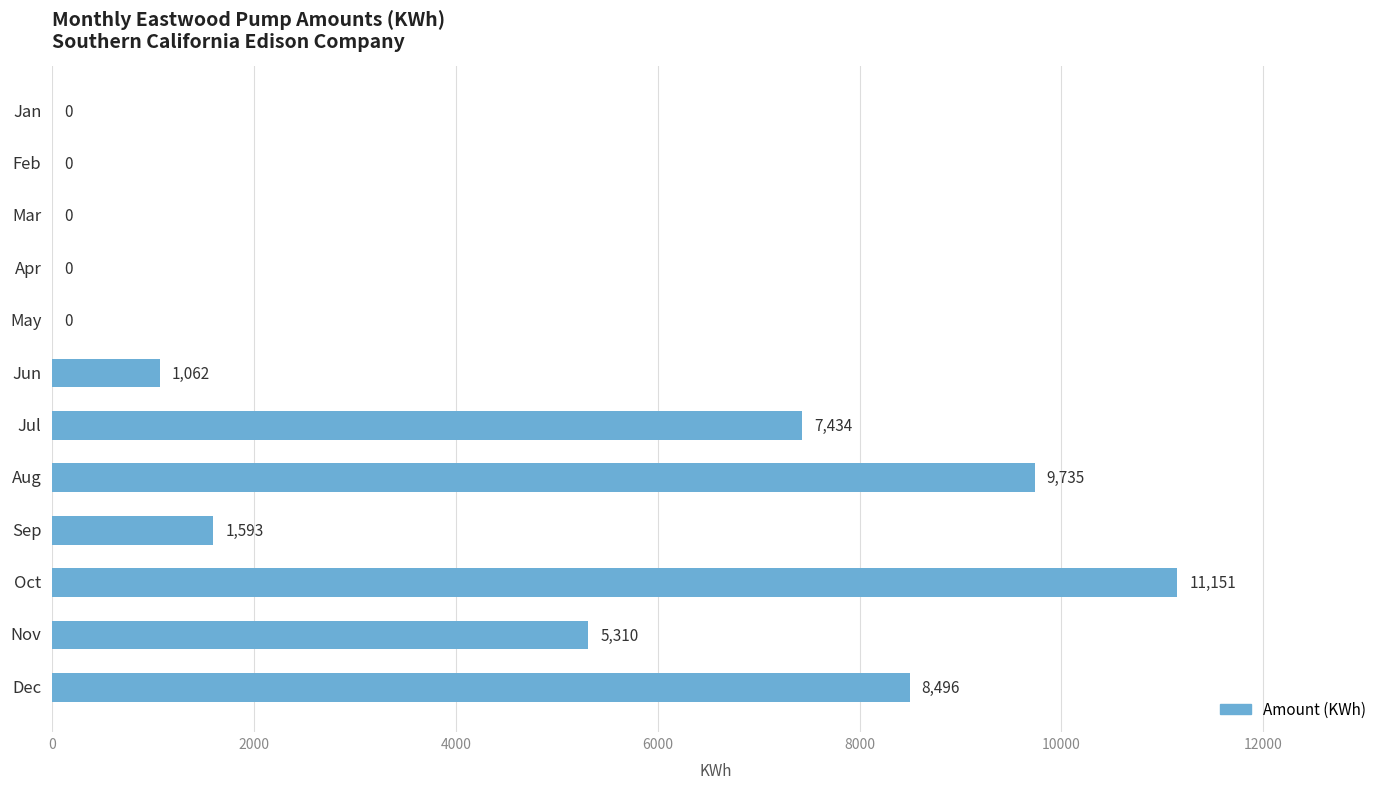

What is the change in value from Aug to Oct?

+1416